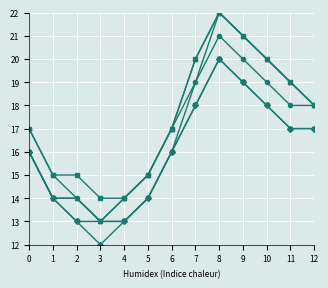

What is the total value across all series at 9?

121